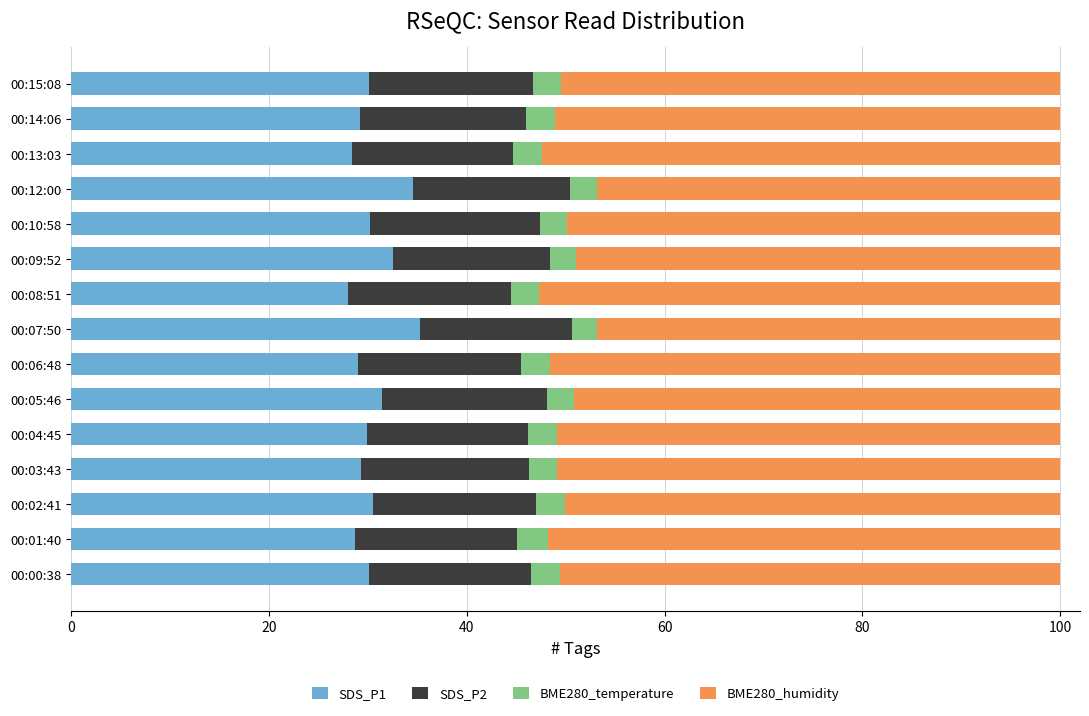

Is it true that SDS_P1 equals 19.6 at 00:09:52?

False